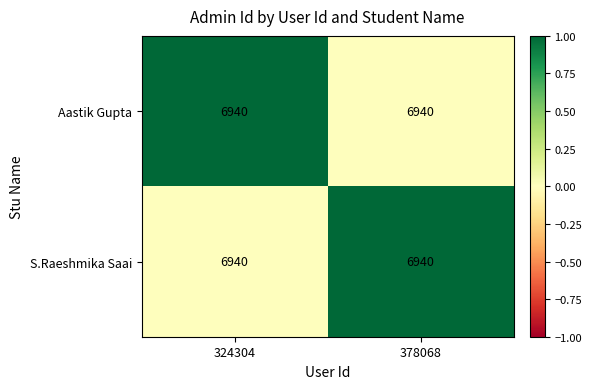

At 324304, list the series in order from largest to smallest.

Aastik Gupta, S.Raeshmika Saai